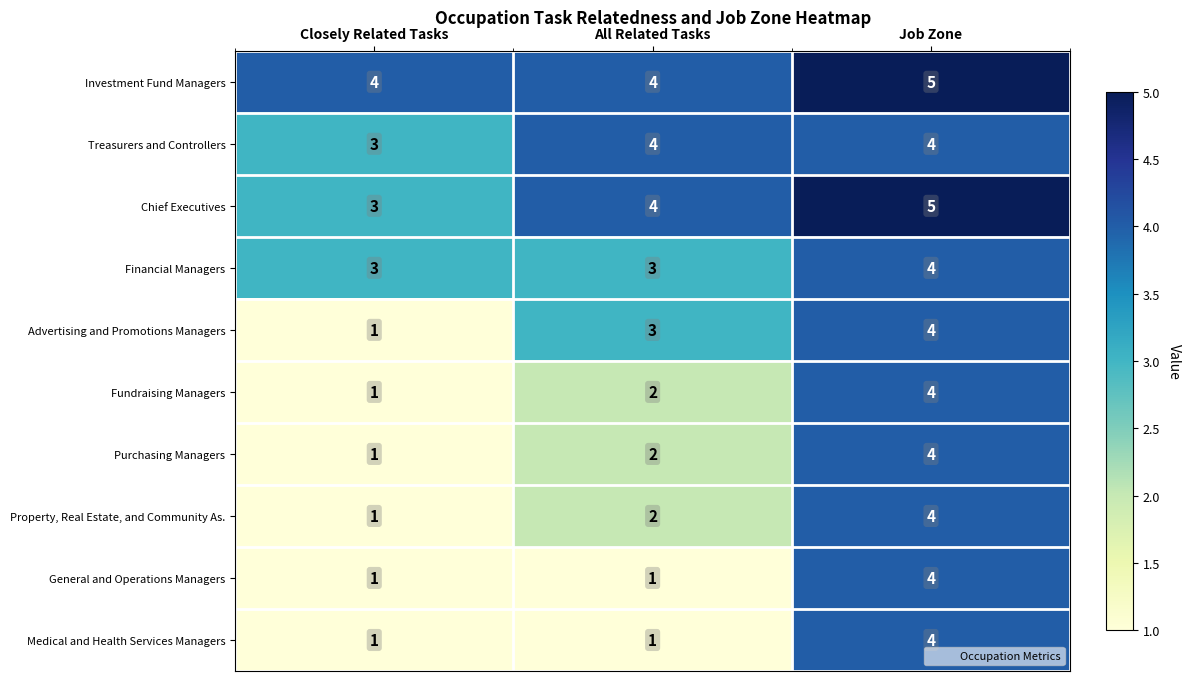

Reading left to right, what are all the values shown in this chart?

Investment Fund Managers: Closely Related Tasks=4	All Related Tasks=4	Job Zone=5
Treasurers and Controllers: Closely Related Tasks=3	All Related Tasks=4	Job Zone=4
Chief Executives: Closely Related Tasks=3	All Related Tasks=4	Job Zone=5
Financial Managers: Closely Related Tasks=3	All Related Tasks=3	Job Zone=4
Advertising and Promotions Managers: Closely Related Tasks=1	All Related Tasks=3	Job Zone=4
Fundraising Managers: Closely Related Tasks=1	All Related Tasks=2	Job Zone=4
Purchasing Managers: Closely Related Tasks=1	All Related Tasks=2	Job Zone=4
Property, Real Estate, and Community As.: Closely Related Tasks=1	All Related Tasks=2	Job Zone=4
General and Operations Managers: Closely Related Tasks=1	All Related Tasks=1	Job Zone=4
Medical and Health Services Managers: Closely Related Tasks=1	All Related Tasks=1	Job Zone=4